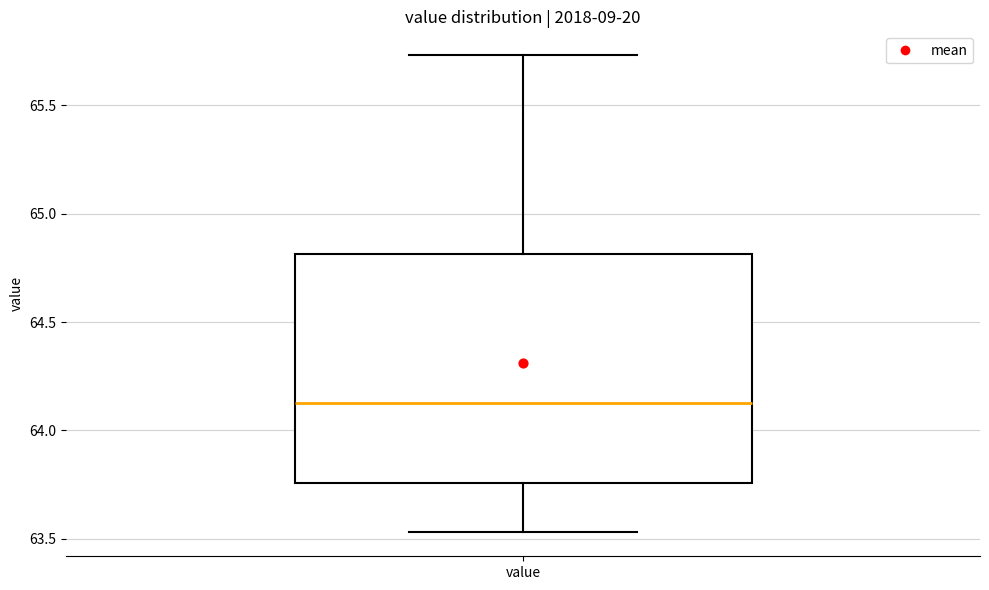

Read this box plot against the y-axis: the position of the median line, the range covered by the box, and the ends of both whiskers. The values are not printed on the chart, so give them approximately, as read against the axis.

median 64.15, box 63.75 to 64.80, whiskers 63.55 to 65.75